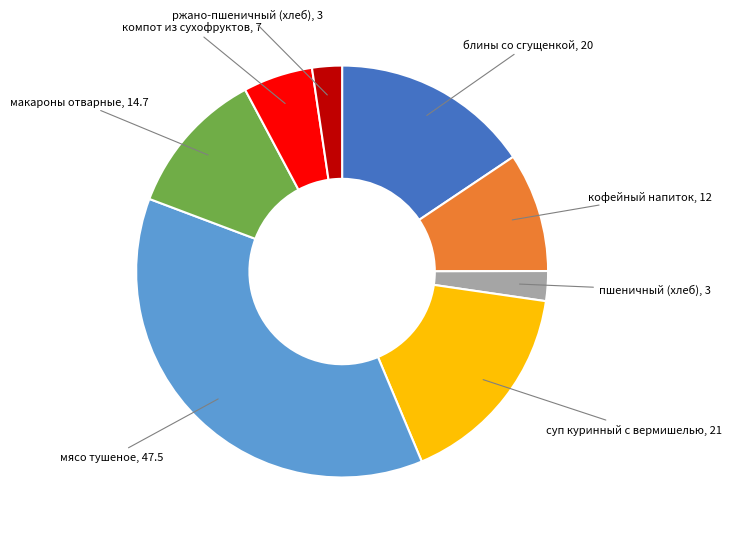

Which has a higher value, блины со сгущенкой or пшеничный (хлеб)?

блины со сгущенкой